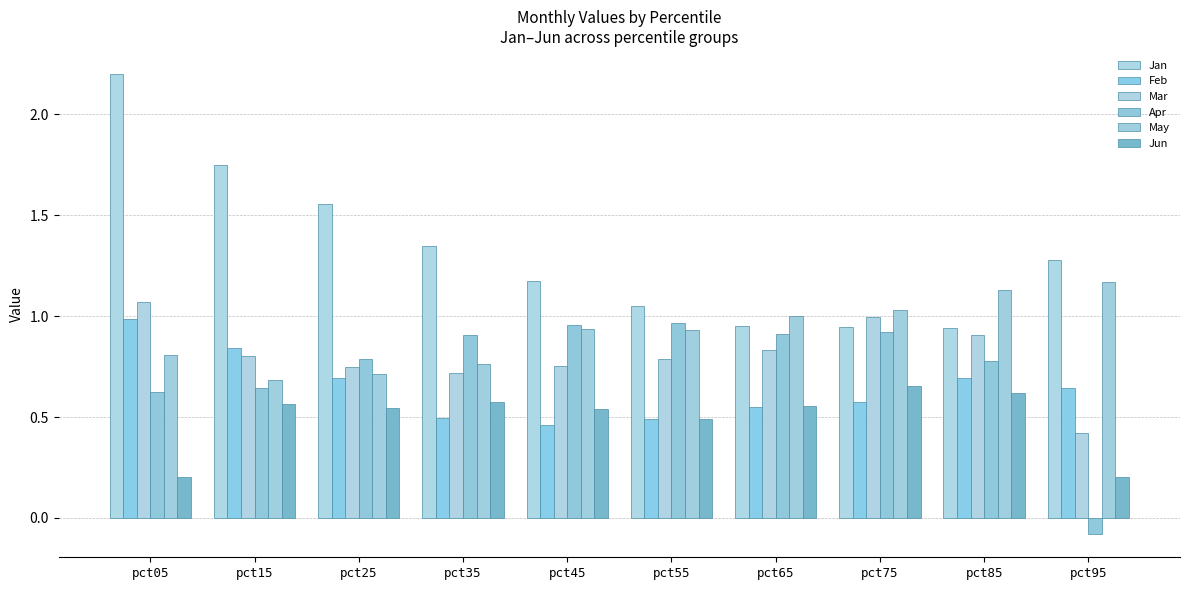

How many bars are there in total?

60